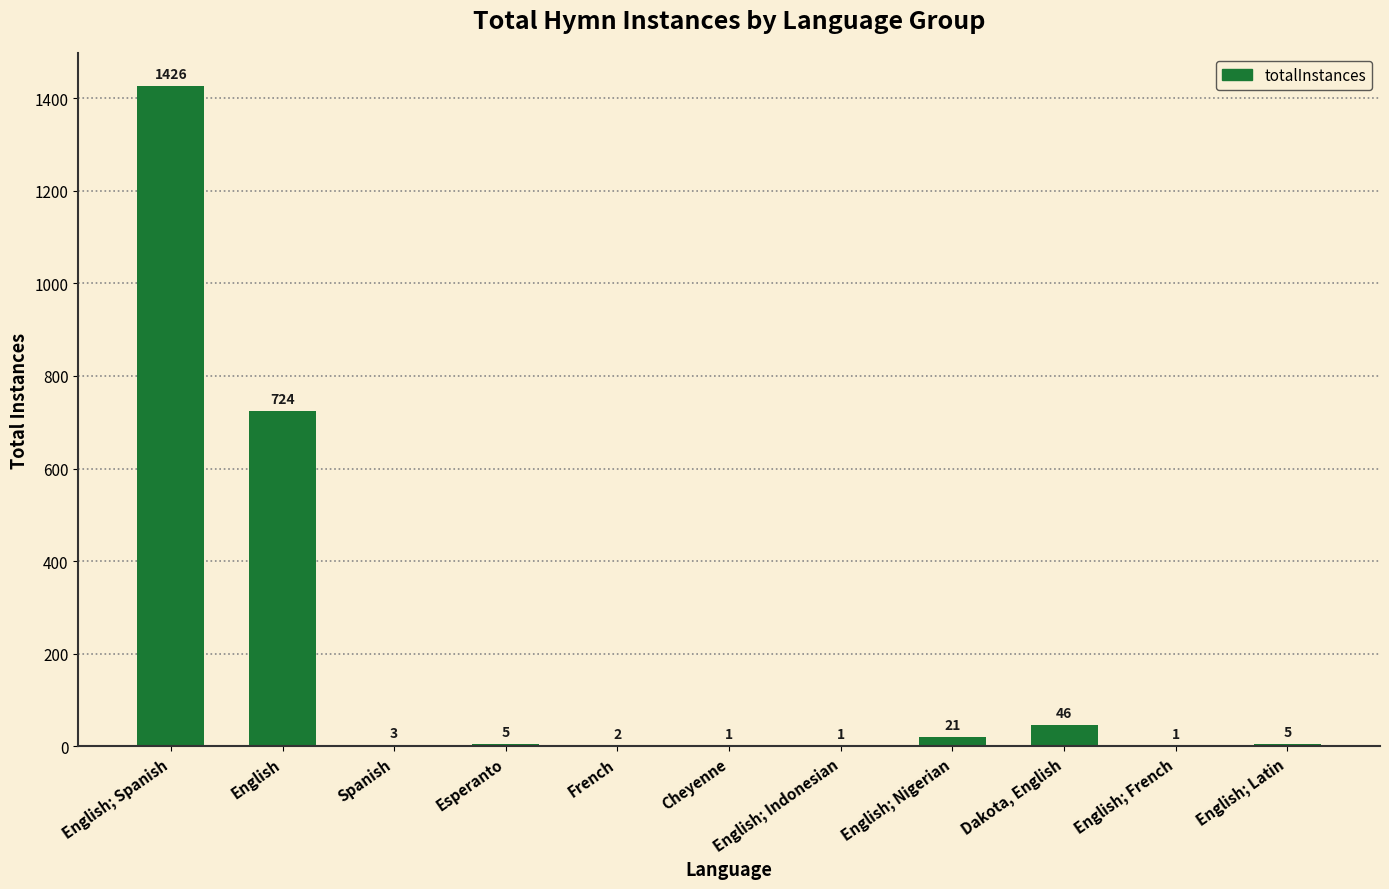

What is the maximum value shown in the chart?

1426